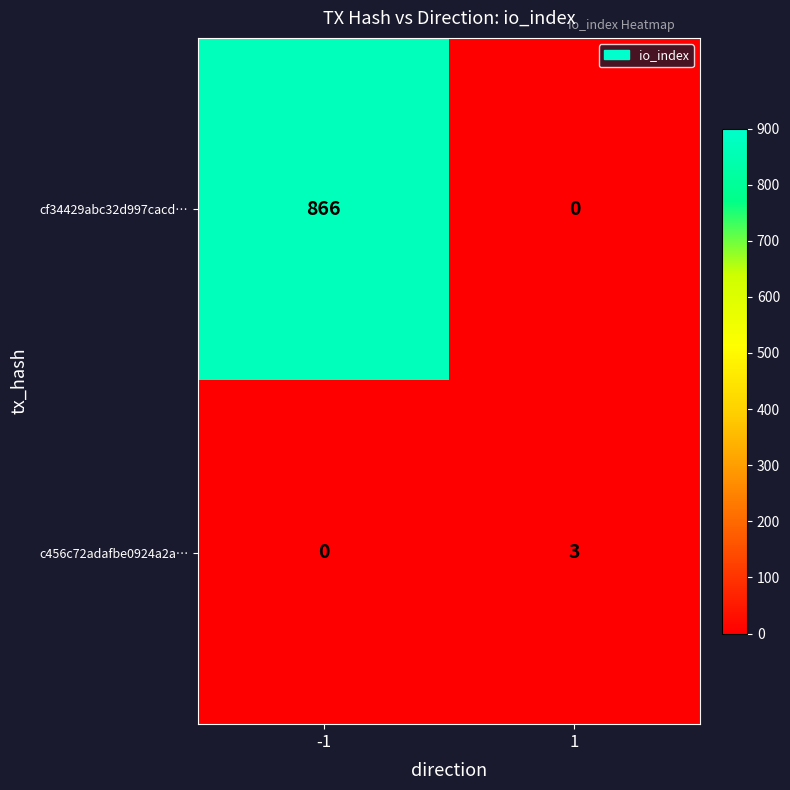

What is the maximum value shown in the chart?

866